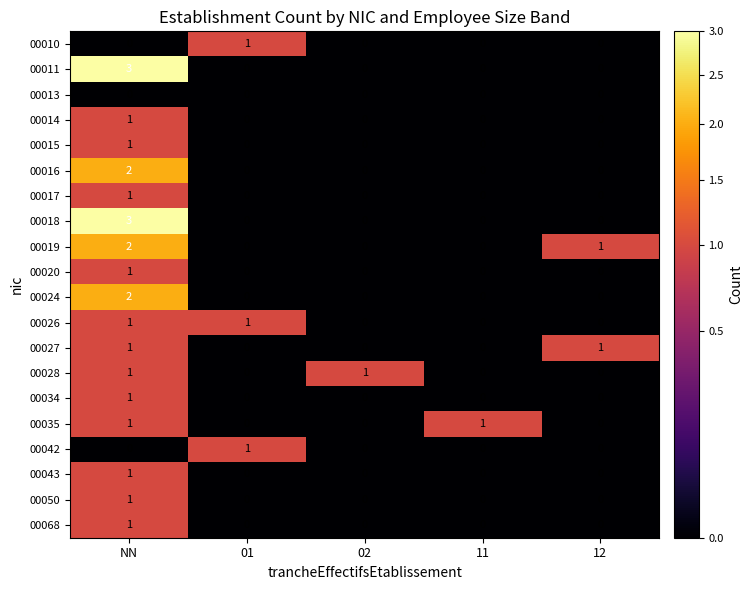

What is the spread (max minus min) of values at 02?

1